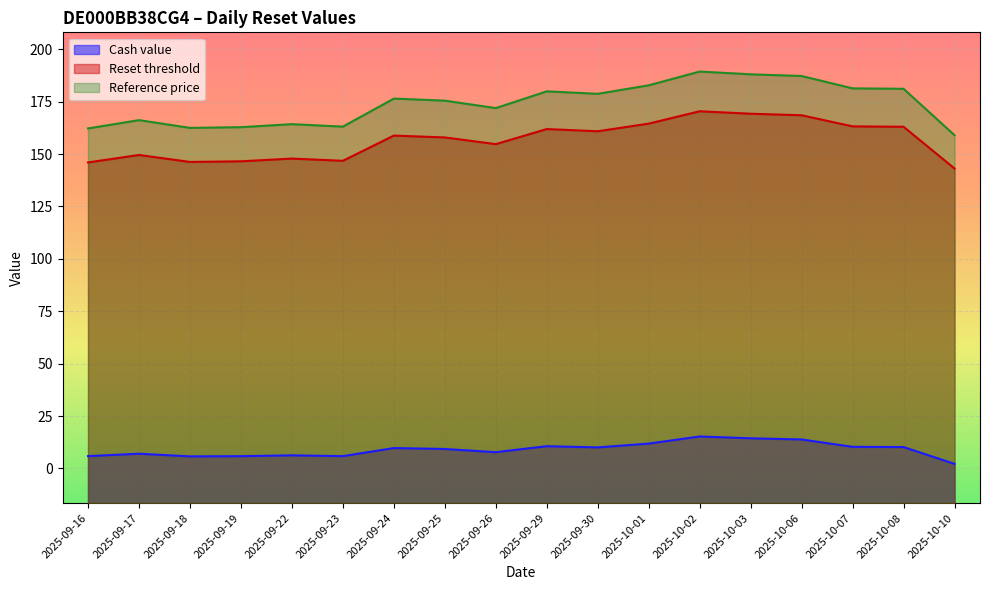

At how many categories does at least one series exceed 104?

18